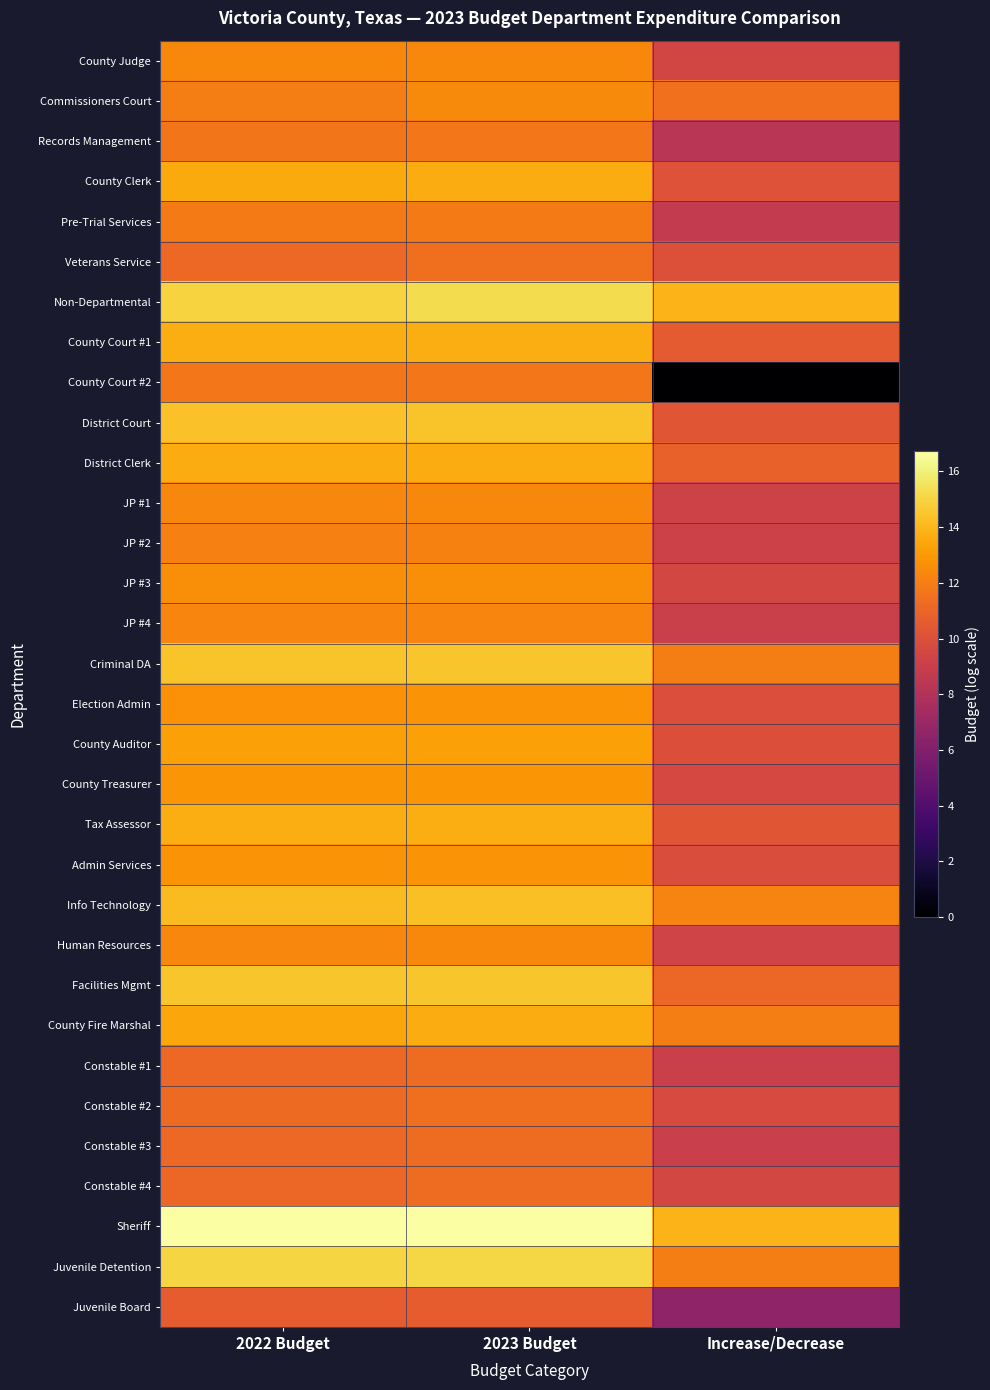

Reading left to right, what are all the values shown in this chart?

County Judge: 2022 Budget=12.4	2023 Budget=12.4	Increase/Decrease=9.5
Commissioners Court: 2022 Budget=12.0	2023 Budget=12.5	Increase/Decrease=11.5
Records Management: 2022 Budget=11.7	2023 Budget=11.7	Increase/Decrease=8.3
County Clerk: 2022 Budget=13.6	2023 Budget=13.6	Increase/Decrease=10.1
Pre-Trial Services: 2022 Budget=11.8	2023 Budget=11.9	Increase/Decrease=8.7
Veterans Service: 2022 Budget=11.2	2023 Budget=11.4	Increase/Decrease=10.0
Non-Departmental: 2022 Budget=15.0	2023 Budget=15.3	Increase/Decrease=13.9
County Court #1: 2022 Budget=13.7	2023 Budget=13.7	Increase/Decrease=10.5
County Court #2: 2022 Budget=11.8	2023 Budget=11.8	Increase/Decrease=0.0
District Court: 2022 Budget=14.4	2023 Budget=14.4	Increase/Decrease=10.3
District Clerk: 2022 Budget=13.6	2023 Budget=13.7	Increase/Decrease=10.8
JP #1: 2022 Budget=12.3	2023 Budget=12.4	Increase/Decrease=9.3
JP #2: 2022 Budget=12.1	2023 Budget=12.1	Increase/Decrease=9.2
JP #3: 2022 Budget=12.6	2023 Budget=12.6	Increase/Decrease=9.5
JP #4: 2022 Budget=12.3	2023 Budget=12.3	Increase/Decrease=9.1
Criminal DA: 2022 Budget=14.4	2023 Budget=14.5	Increase/Decrease=12.0
Election Admin: 2022 Budget=12.8	2023 Budget=12.8	Increase/Decrease=9.9
County Auditor: 2022 Budget=13.2	2023 Budget=13.3	Increase/Decrease=10.0
County Treasurer: 2022 Budget=12.8	2023 Budget=12.9	Increase/Decrease=9.6
Tax Assessor: 2022 Budget=13.7	2023 Budget=13.7	Increase/Decrease=10.3
Admin Services: 2022 Budget=12.8	2023 Budget=12.8	Increase/Decrease=9.9
Info Technology: 2022 Budget=14.2	2023 Budget=14.3	Increase/Decrease=12.2
Human Resources: 2022 Budget=12.4	2023 Budget=12.4	Increase/Decrease=9.3
Facilities Mgmt: 2022 Budget=14.5	2023 Budget=14.5	Increase/Decrease=11.1
County Fire Marshal: 2022 Budget=13.5	2023 Budget=13.7	Increase/Decrease=12.0
Constable #1: 2022 Budget=11.2	2023 Budget=11.3	Increase/Decrease=9.1
Constable #2: 2022 Budget=11.2	2023 Budget=11.4	Increase/Decrease=9.7
Constable #3: 2022 Budget=11.2	2023 Budget=11.3	Increase/Decrease=9.1
Constable #4: 2022 Budget=11.1	2023 Budget=11.3	Increase/Decrease=9.6
Sheriff: 2022 Budget=16.7	2023 Budget=16.8	Increase/Decrease=13.9
Juvenile Detention: 2022 Budget=15.0	2023 Budget=15.1	Increase/Decrease=12.0
Juvenile Board: 2022 Budget=10.6	2023 Budget=10.7	Increase/Decrease=6.6